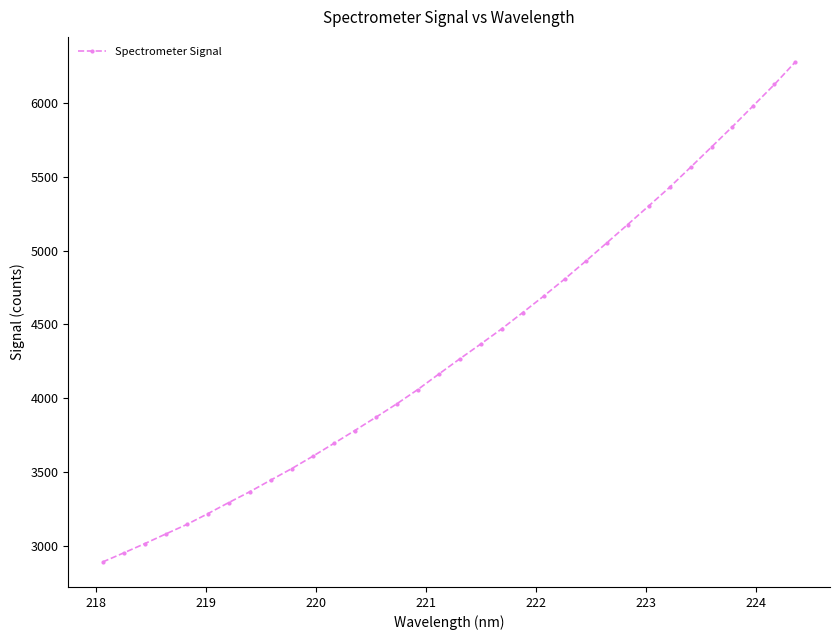

What is the minimum value shown in the chart?

2888.9